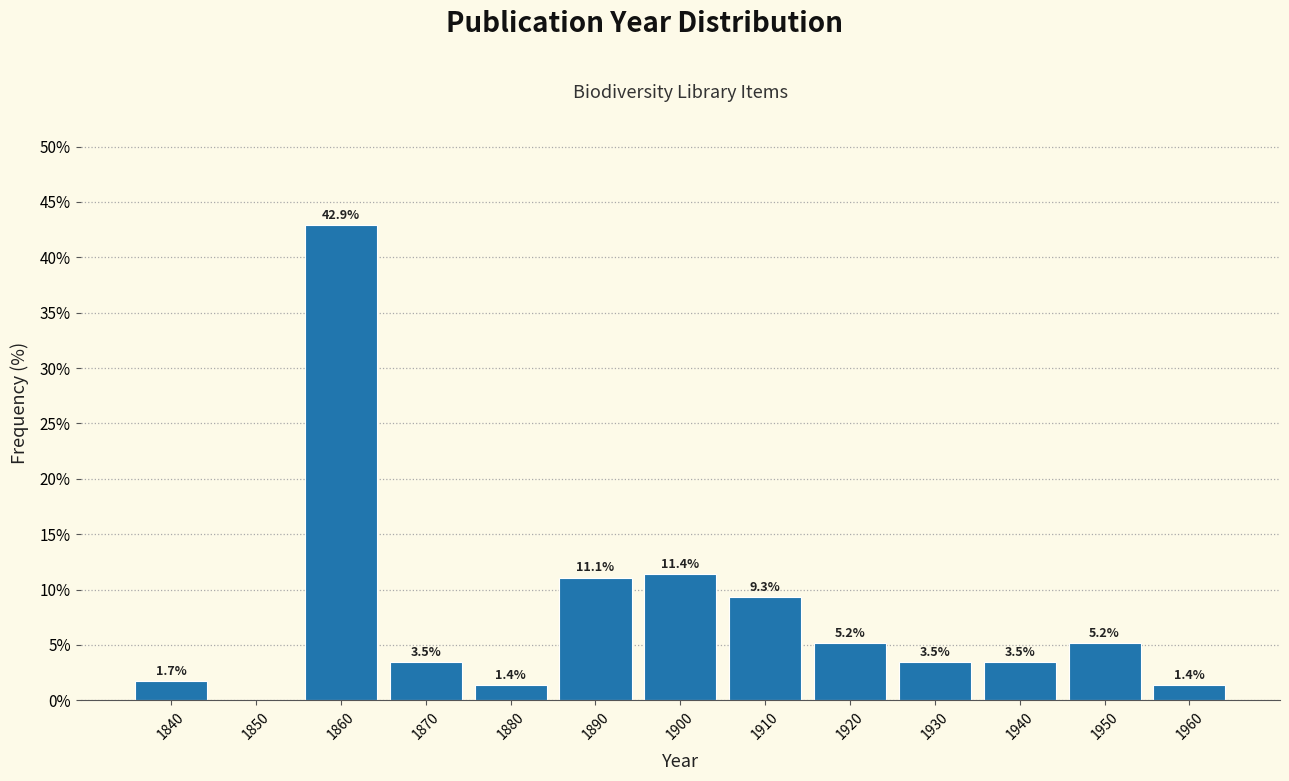

Reading left to right, extract all data points from this chart.

1840=1.7	1850=0.0	1860=42.9	1870=3.5	1880=1.4	1890=11.1	1900=11.4	1910=9.3	1920=5.2	1930=3.5	1940=3.5	1950=5.2	1960=1.4